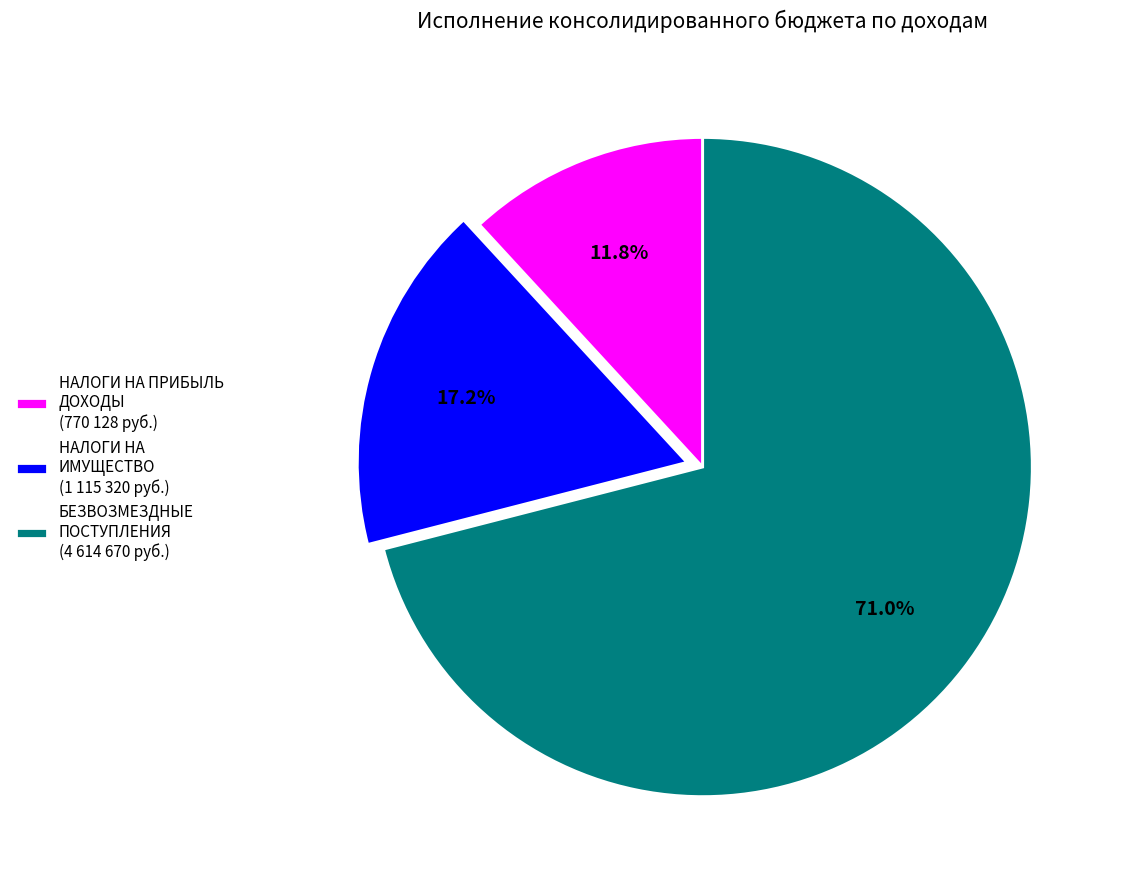

To the nearest percent, what is the difference between the largest and smallest slice percentages?

59%